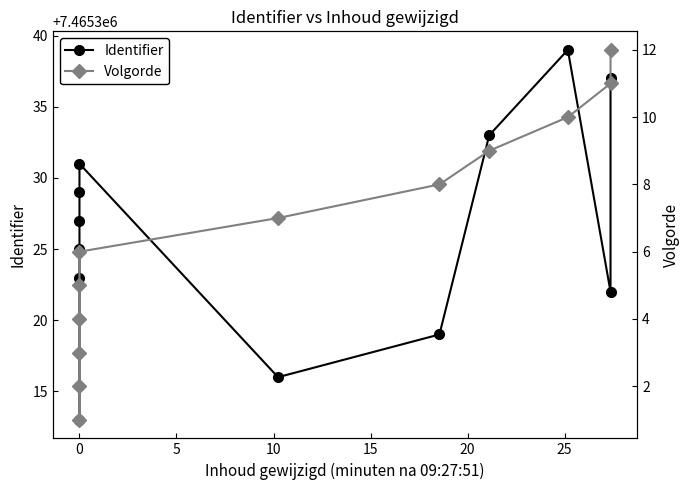

How many interior local valleys does the Identifier series have?

2